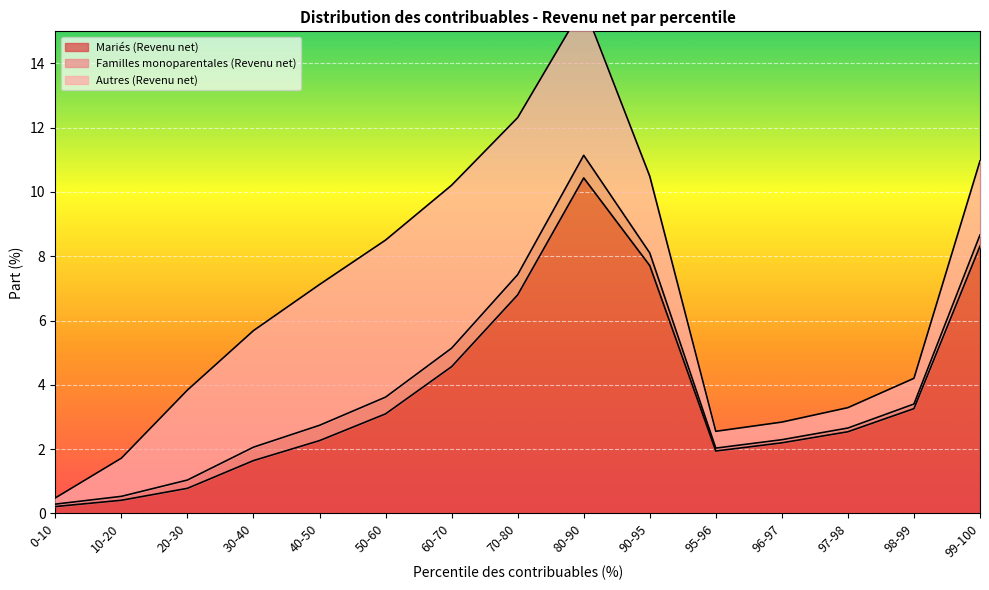

What is the label of the 7th point from the left?

60-70